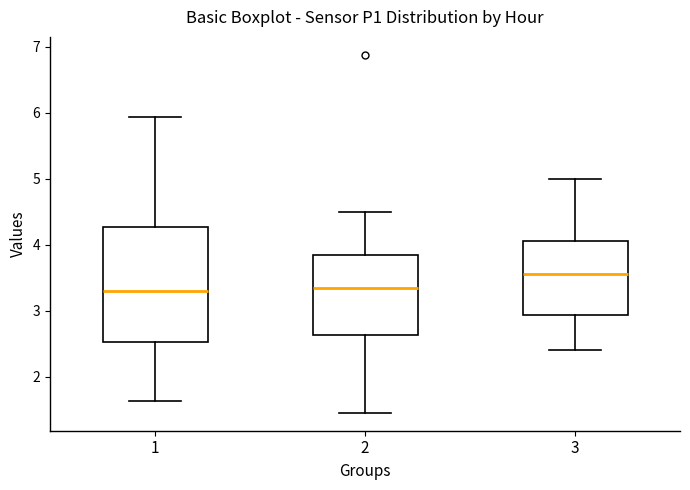

Where does the median line of the box at x = 3 sit on the y-axis? The values are not printed on the chart, so give them approximately, as read against the axis.

3.6